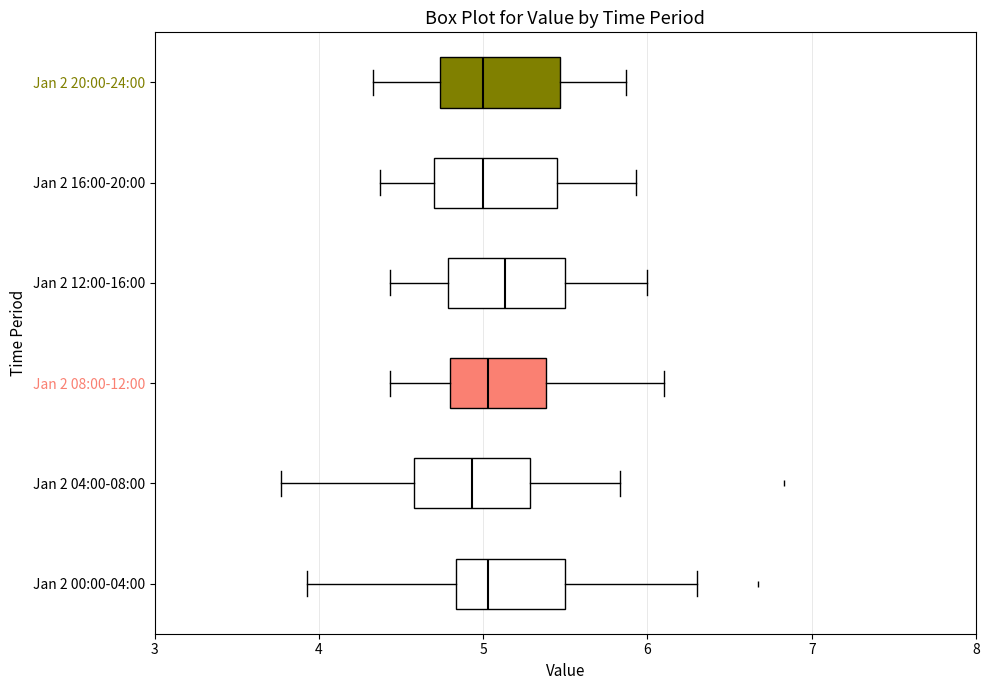

Reading bottom to top, read every box against the x-axis: the position of its median line, the range the box covers, and the ends of its whiskers. The values are not printed on the chart, so give them approximately, as read against the axis.

Jan 2 00:00-04:00: median 5.0, box 4.8 to 5.5, whiskers 3.9 to 6.3
Jan 2 04:00-08:00: median 4.9, box 4.6 to 5.3, whiskers 3.8 to 5.8
Jan 2 08:00-12:00: median 5.0, box 4.8 to 5.4, whiskers 4.4 to 6.1
Jan 2 12:00-16:00: median 5.1, box 4.8 to 5.5, whiskers 4.4 to 6.0
Jan 2 16:00-20:00: median 5.0, box 4.7 to 5.5, whiskers 4.4 to 5.9
Jan 2 20:00-24:00: median 5.0, box 4.7 to 5.5, whiskers 4.3 to 5.9